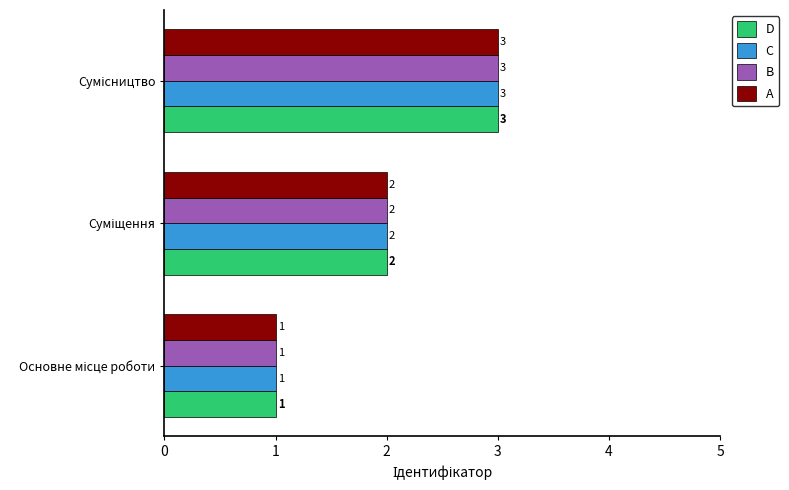

What is the sum of all C values?

6